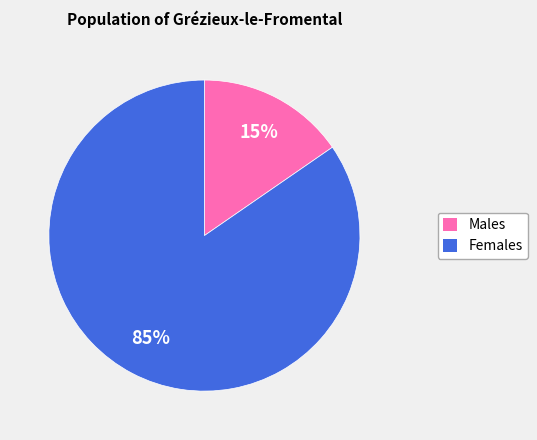

Does any single category account for the majority?

Yes